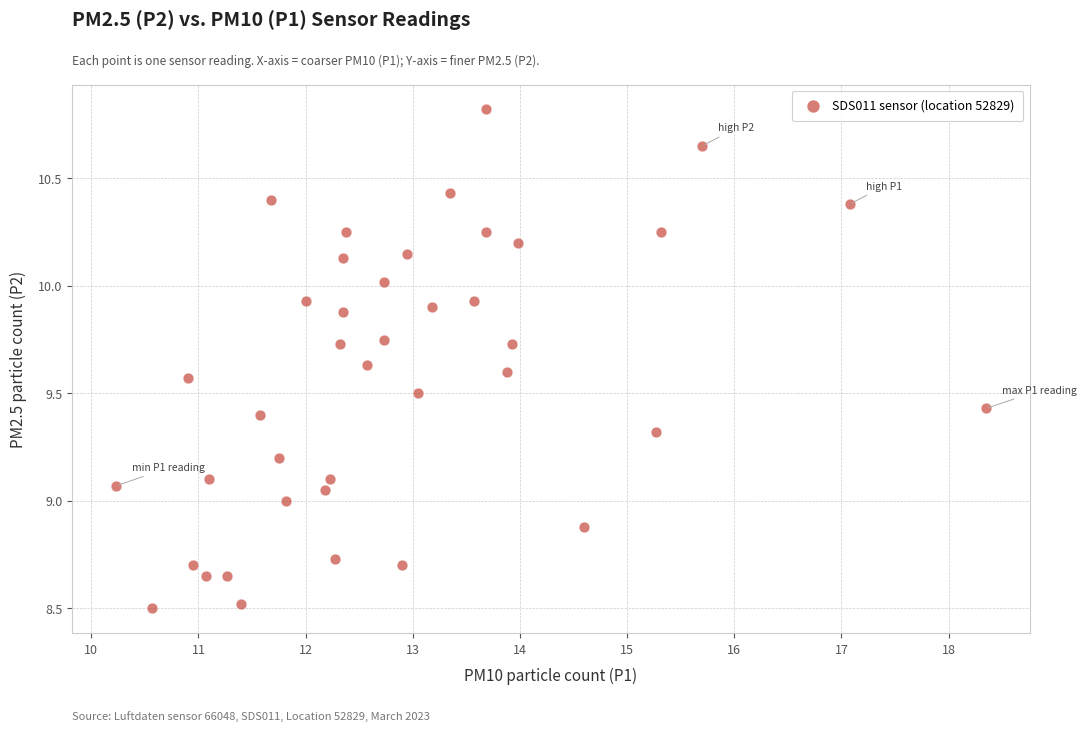

What is the range of Y values (max minus min)?

2.3